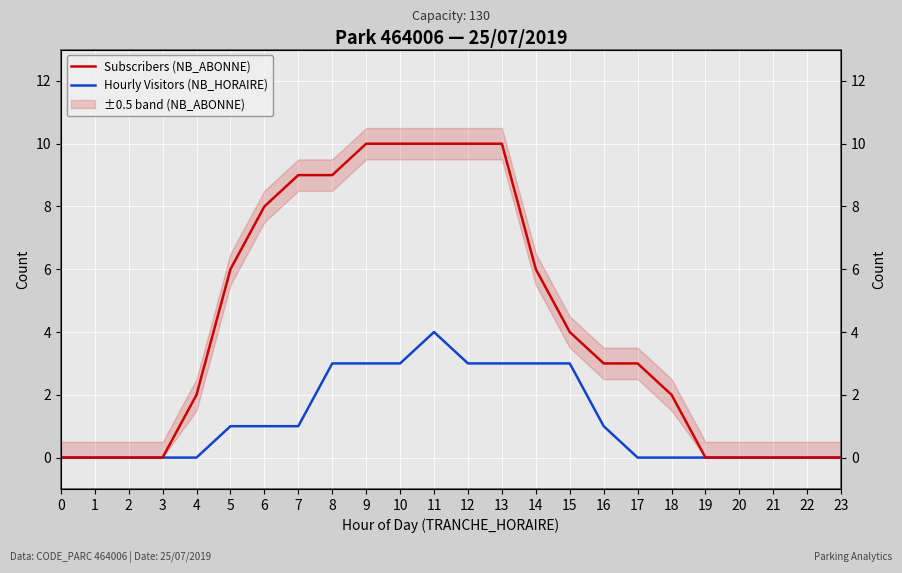

Count the Hourly Visitors (NB_HORAIRE) values in the range 0 to 3.

23